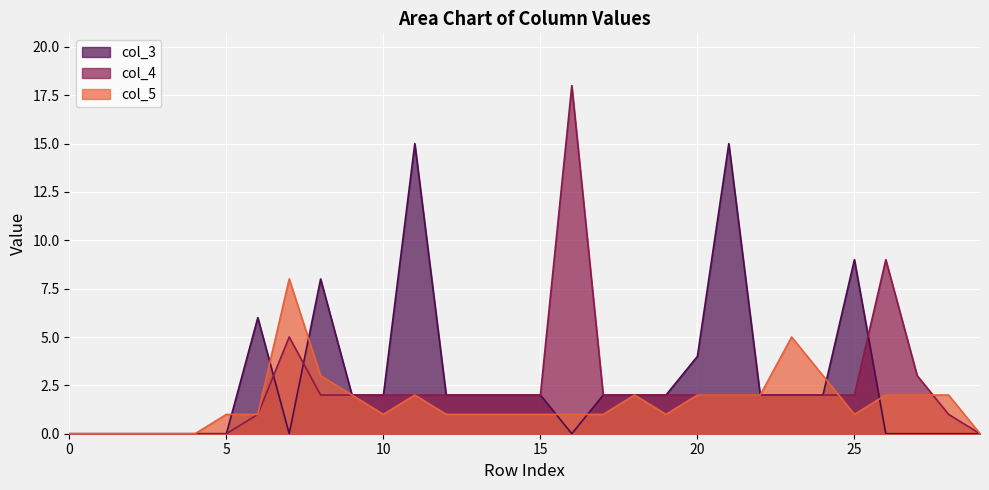

In col_3, how many points are higher than both neighbors (excluding endpoints)?

5